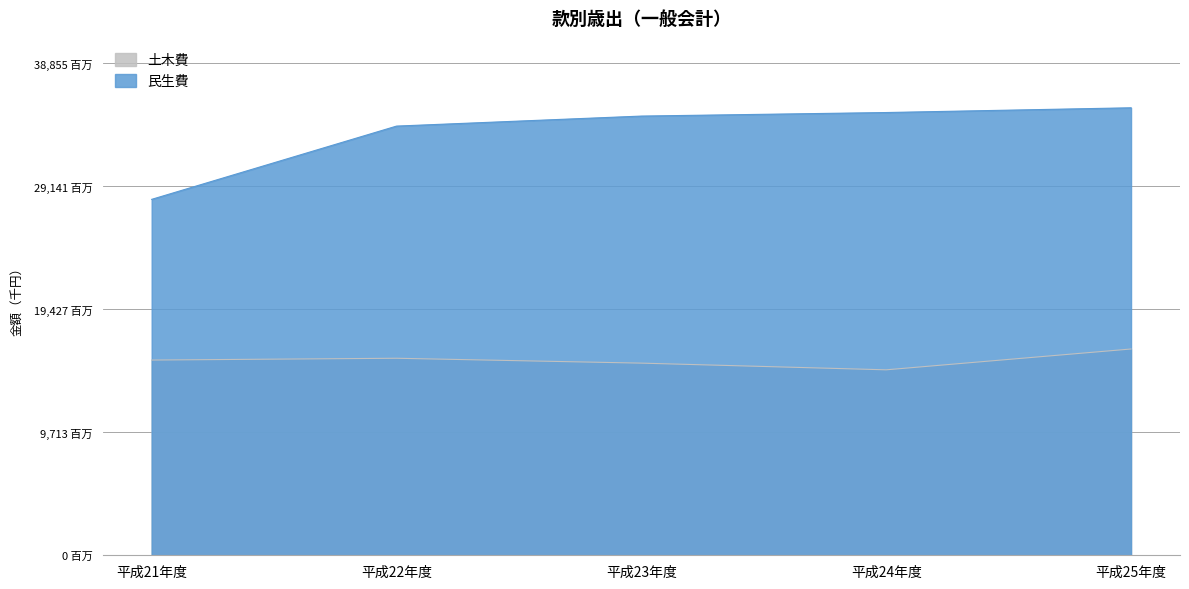

How many values in the 民生費 series are below 34669001?

2